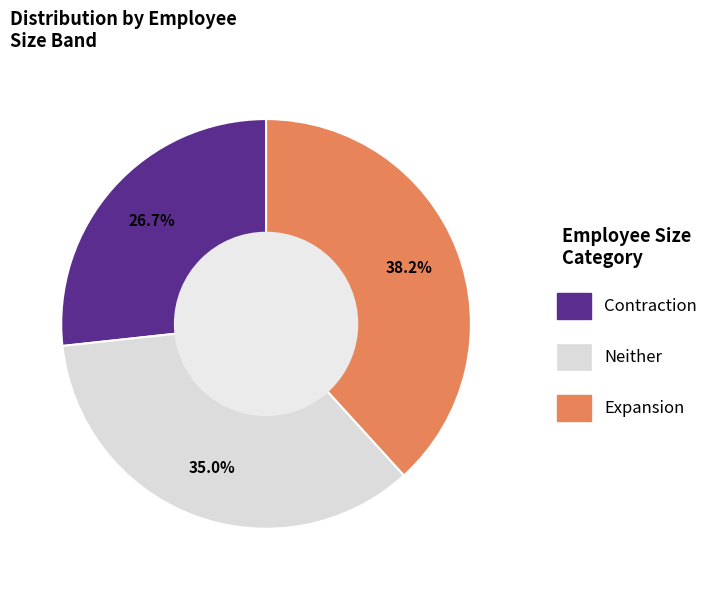

Does any single category account for the majority?

No